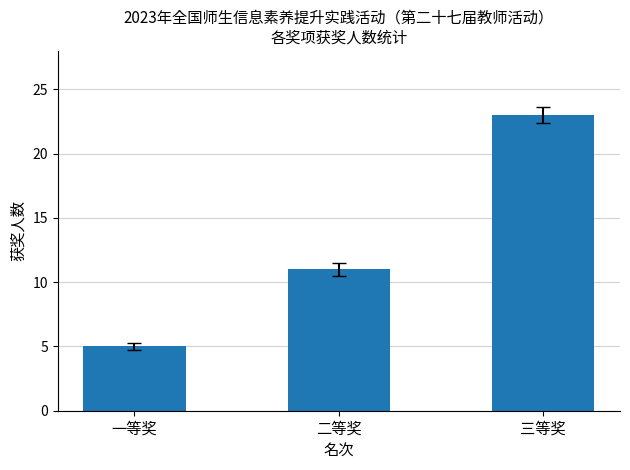

Count the number of categories in the chart.

3